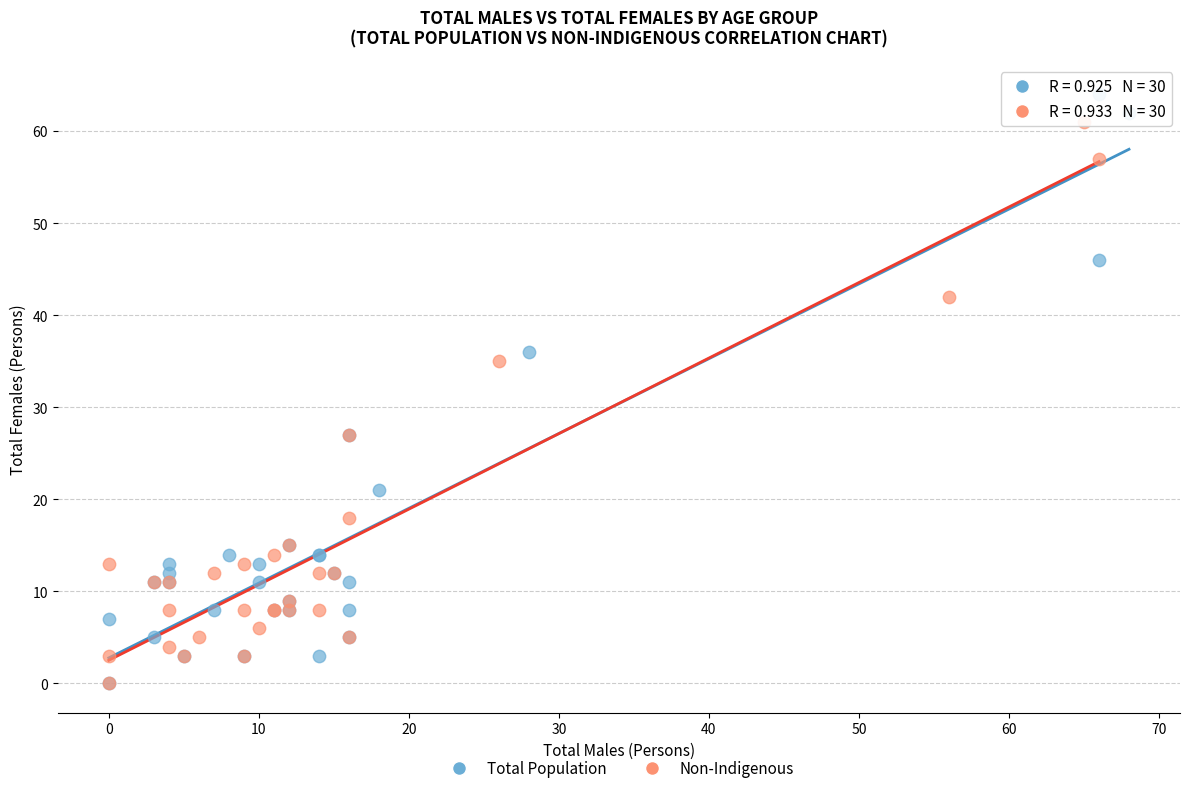

Which series has the widest spread of Y values?

Total Population